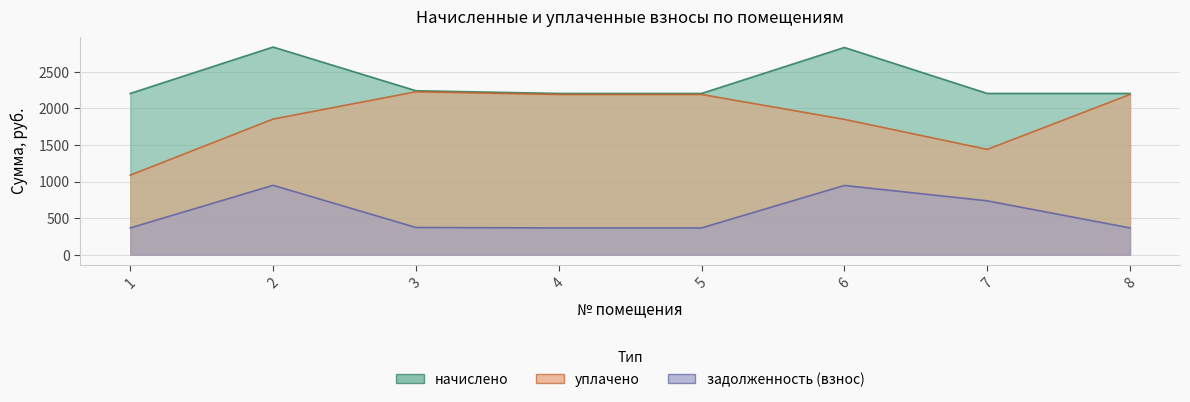

True or false: уплачено and начислено intersect in this chart.

False